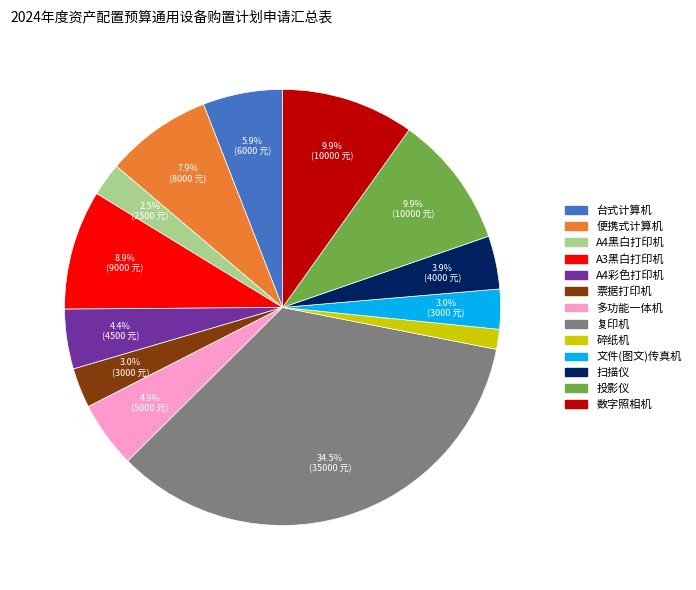

How many segments does this pie chart have?

13